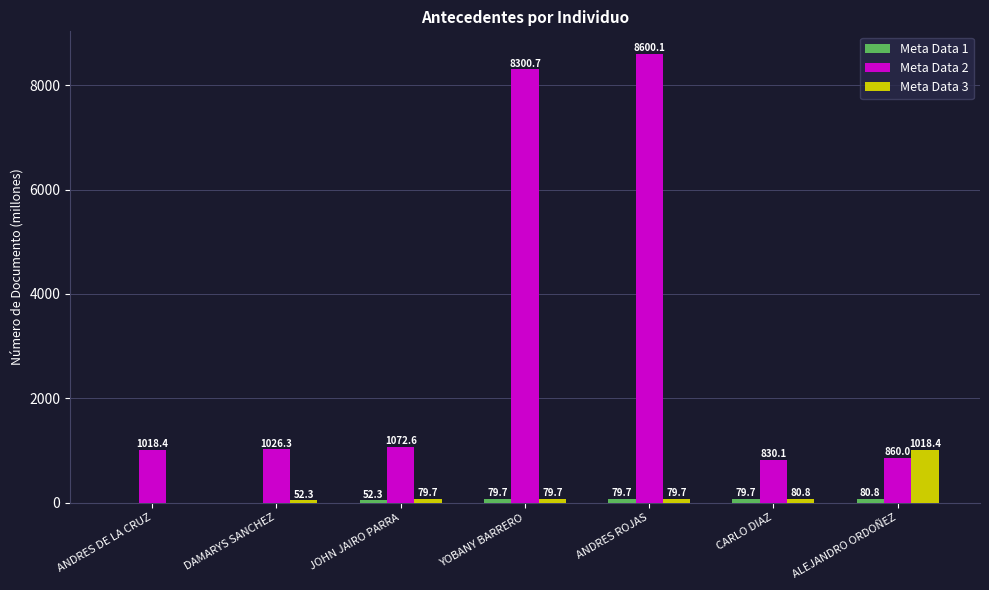

Which series changed the most between JOHN JAIRO PARRA and ANDRES ROJAS?

Meta Data 2